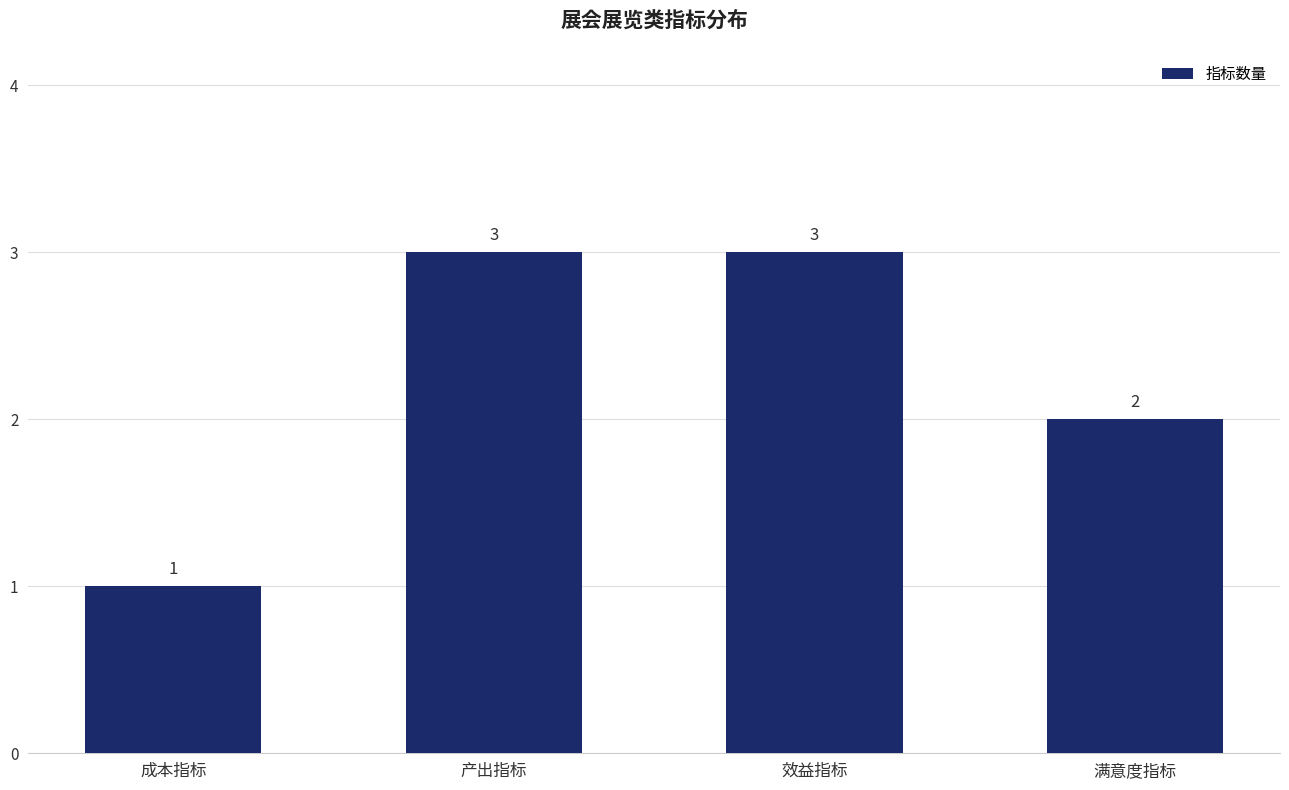

True or false: the data shows 3 at 满意度指标.

False